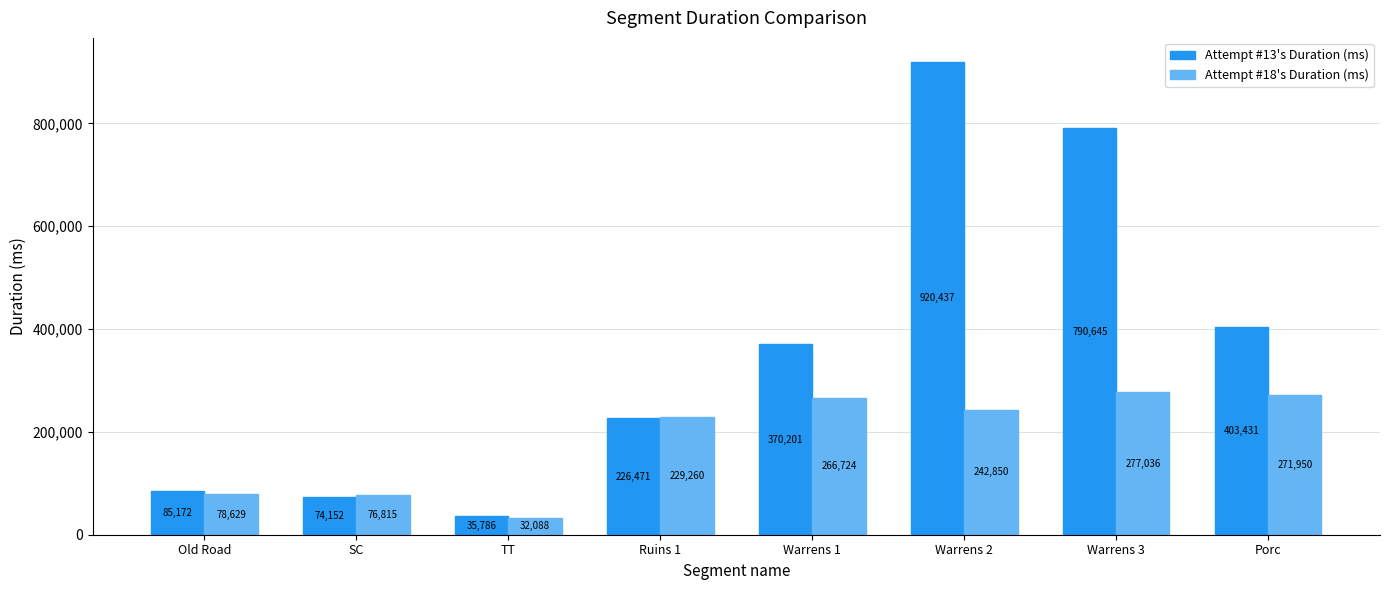

What position from the left is SC?

2